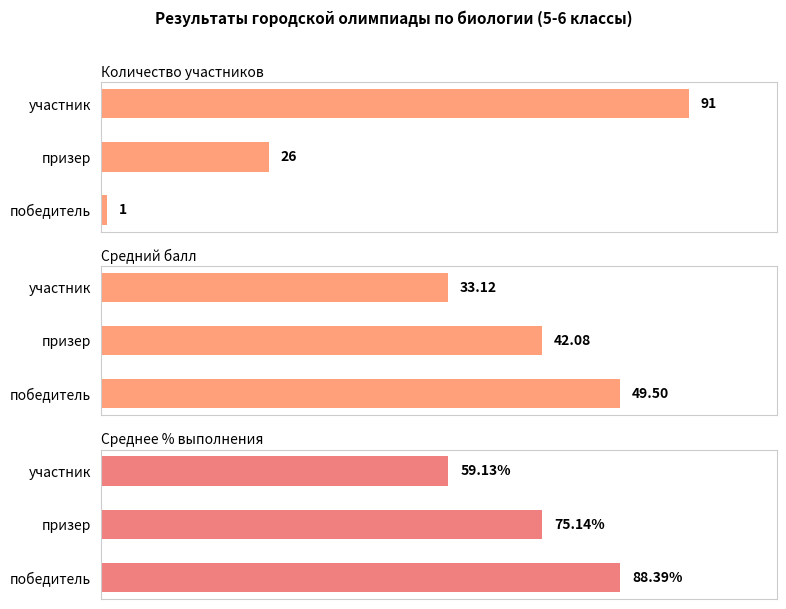

Does the chart contain stacked bars?

No